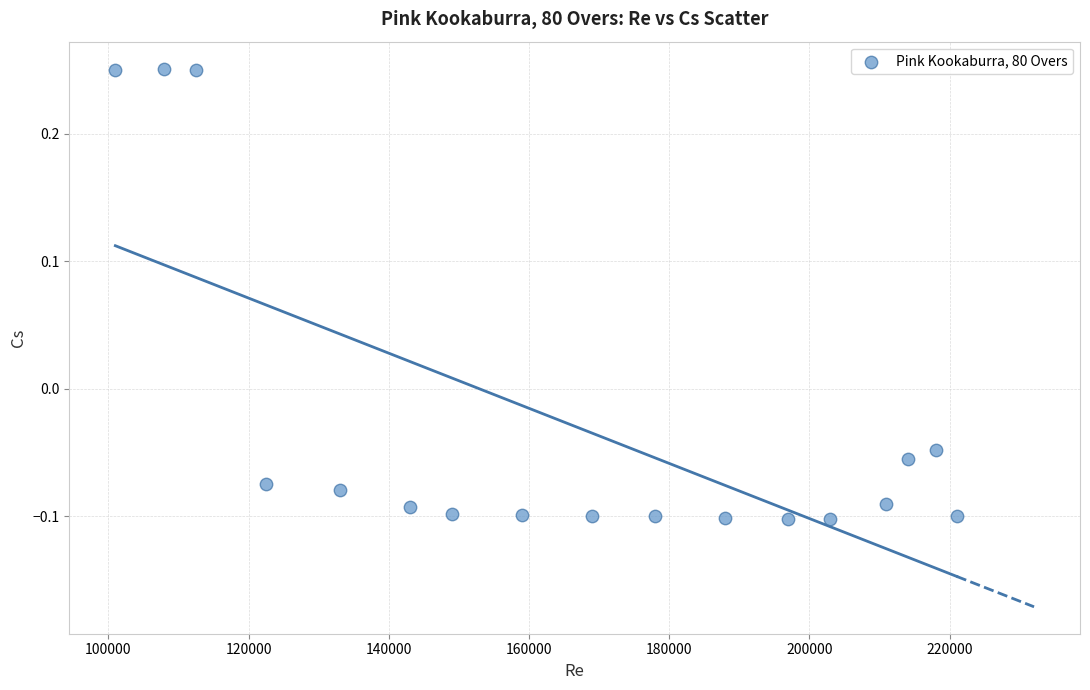

What is the range of Y values (max minus min)?

0.4